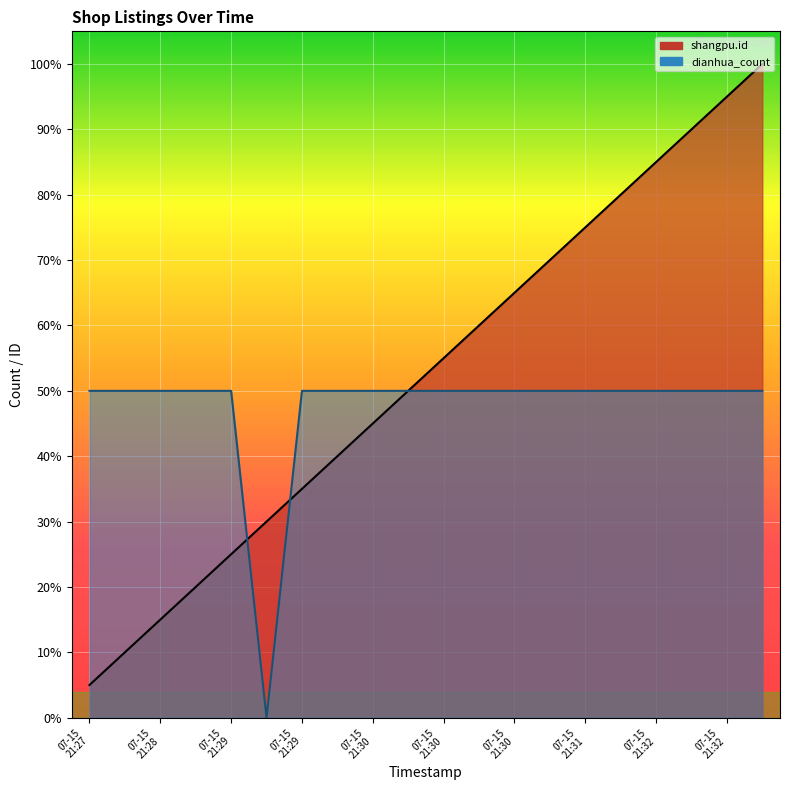

At which category is the sum across all series the highest?

19